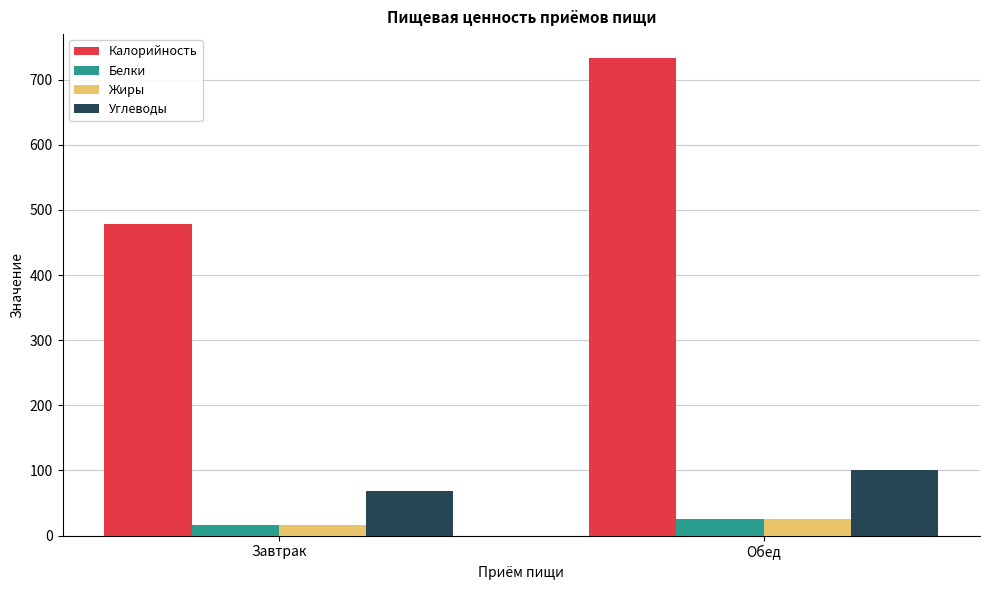

What is the highest value of the Белки series?

25.9